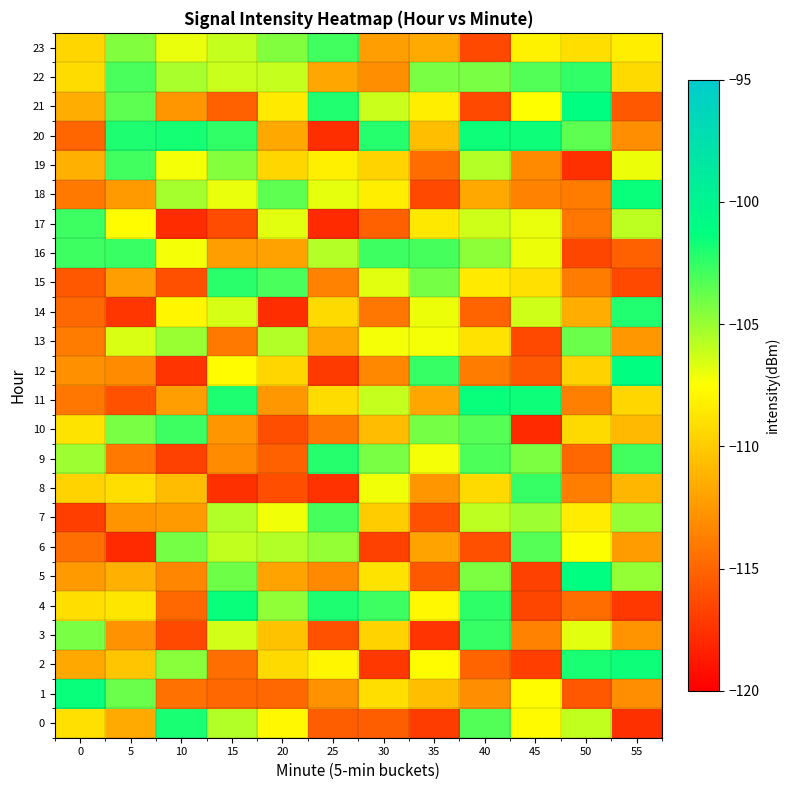

Reading right to left, extract all data points from this chart.

0: 55=-117.7	50=-106.0	45=-107.8	40=-103.3	35=-117.0	30=-115.3	25=-115.3	20=-107.8	15=-105.6	10=-101.8	5=-111.6	0=-109.0
1: 55=-113.0	50=-115.6	45=-107.6	40=-113.0	35=-110.7	30=-109.1	25=-112.8	20=-114.9	15=-114.9	10=-114.4	5=-103.8	0=-101.5
2: 55=-101.6	50=-101.9	45=-116.9	40=-115.1	35=-107.7	30=-117.2	25=-107.9	20=-109.3	15=-114.6	10=-104.7	5=-110.2	0=-111.8
3: 55=-112.7	50=-106.7	45=-113.6	40=-102.5	35=-117.4	30=-109.6	25=-115.9	20=-110.5	15=-106.4	10=-116.3	5=-112.8	0=-104.3
4: 55=-117.2	50=-114.7	45=-116.5	40=-102.3	35=-107.8	30=-102.8	25=-102.0	20=-104.8	15=-101.5	10=-114.9	5=-108.7	0=-109.2
5: 55=-104.9	50=-101.2	45=-116.7	40=-104.4	35=-115.6	30=-108.8	25=-113.2	20=-111.9	15=-103.9	10=-113.4	5=-111.4	0=-112.5
6: 55=-112.4	50=-107.4	45=-103.3	40=-116.0	35=-111.9	30=-116.7	25=-104.9	20=-105.6	15=-106.0	10=-104.1	5=-117.9	0=-114.6
7: 55=-104.9	50=-108.5	45=-105.1	40=-105.9	35=-116.0	30=-110.0	25=-102.9	20=-107.2	15=-105.6	10=-112.5	5=-112.7	0=-116.9
8: 55=-111.0	50=-113.8	45=-102.6	40=-109.4	35=-112.7	30=-107.2	25=-117.5	20=-116.2	15=-117.6	10=-110.7	5=-109.1	0=-109.6
9: 55=-102.8	50=-114.8	45=-104.3	40=-103.2	35=-107.2	30=-104.3	25=-102.2	20=-115.3	15=-113.1	10=-116.7	5=-114.1	0=-105.2
10: 55=-110.9	50=-109.3	45=-117.9	40=-103.4	35=-104.1	30=-110.7	25=-114.1	20=-116.1	15=-112.6	10=-102.8	5=-104.3	0=-108.8
11: 55=-109.5	50=-113.7	45=-101.6	40=-101.5	35=-111.8	30=-106.0	25=-109.2	20=-112.5	15=-102.0	10=-112.3	5=-116.0	0=-114.2
12: 55=-101.2	50=-109.7	45=-115.5	40=-113.9	35=-102.6	30=-113.3	25=-117.1	20=-109.5	15=-107.6	10=-117.4	5=-113.2	0=-112.9
13: 55=-112.5	50=-103.8	45=-116.5	40=-108.9	35=-107.2	30=-107.3	25=-111.7	20=-105.6	15=-114.0	10=-105.1	5=-106.6	0=-113.9
14: 55=-102.1	50=-111.4	45=-106.3	40=-115.0	35=-107.0	30=-114.1	25=-109.3	20=-117.7	15=-106.5	10=-108.0	5=-117.3	0=-114.8
15: 55=-116.4	50=-113.9	45=-109.0	40=-108.6	35=-104.1	30=-106.8	25=-113.6	20=-103.1	15=-102.3	10=-116.1	5=-112.2	0=-115.7
16: 55=-115.3	50=-116.6	45=-107.1	40=-104.7	35=-102.9	30=-102.7	25=-105.7	20=-112.1	15=-112.2	10=-107.2	5=-102.7	0=-102.7
17: 55=-105.9	50=-114.2	45=-106.9	40=-106.2	35=-108.7	30=-115.3	25=-117.9	20=-106.7	15=-116.3	10=-117.8	5=-107.7	0=-102.7
18: 55=-101.5	50=-113.9	45=-113.5	40=-111.7	35=-116.4	30=-108.3	25=-106.8	20=-103.6	15=-107.0	10=-105.3	5=-112.5	0=-114.0
19: 55=-107.0	50=-117.6	45=-113.2	40=-105.7	35=-114.7	30=-109.6	25=-108.2	20=-109.5	15=-104.5	10=-107.3	5=-102.8	0=-111.3
20: 55=-113.0	50=-103.5	45=-101.6	40=-101.6	35=-110.7	30=-102.2	25=-117.7	20=-111.7	15=-102.4	10=-101.8	5=-102.0	0=-115.0
21: 55=-115.6	50=-101.2	45=-107.5	40=-116.3	35=-108.3	30=-106.2	25=-102.1	20=-108.5	15=-115.1	10=-112.6	5=-103.5	0=-111.5
22: 55=-109.3	50=-102.5	45=-103.3	40=-104.2	35=-104.2	30=-113.0	25=-111.9	20=-106.1	15=-106.2	10=-105.4	5=-103.1	0=-109.2
23: 55=-108.4	50=-109.1	45=-108.2	40=-116.4	35=-111.6	30=-112.3	25=-102.9	20=-104.5	15=-106.1	10=-107.0	5=-104.4	0=-109.5